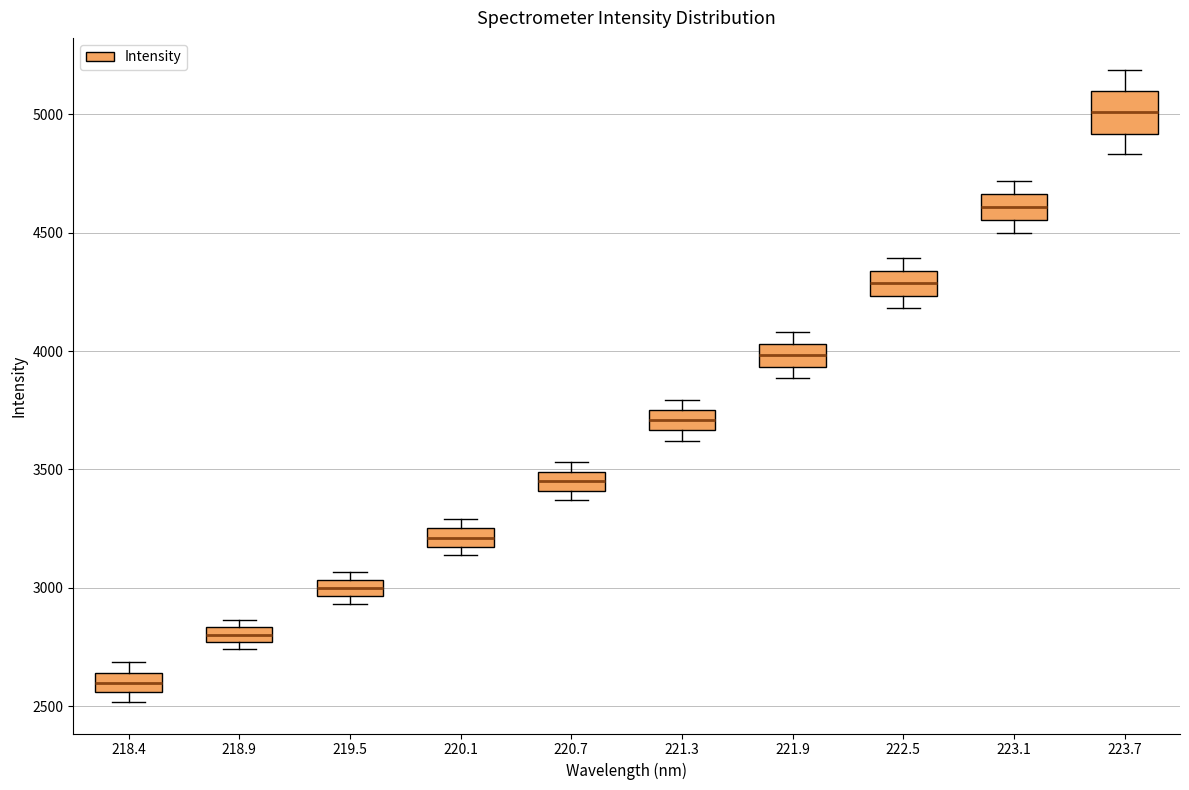

Where is the lower edge of the box at x = 221.9 on the y-axis? The values are not printed on the chart, so give them approximately, as read against the axis.

3950